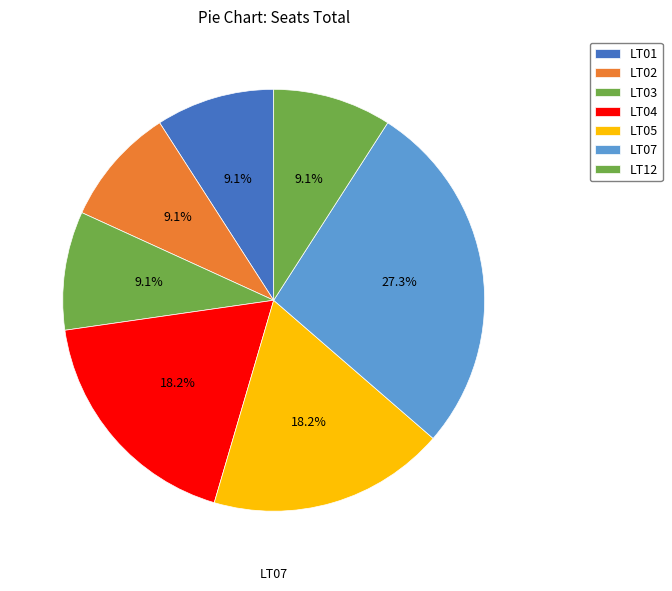

To the nearest percent, what is the average slice percentage?

14%